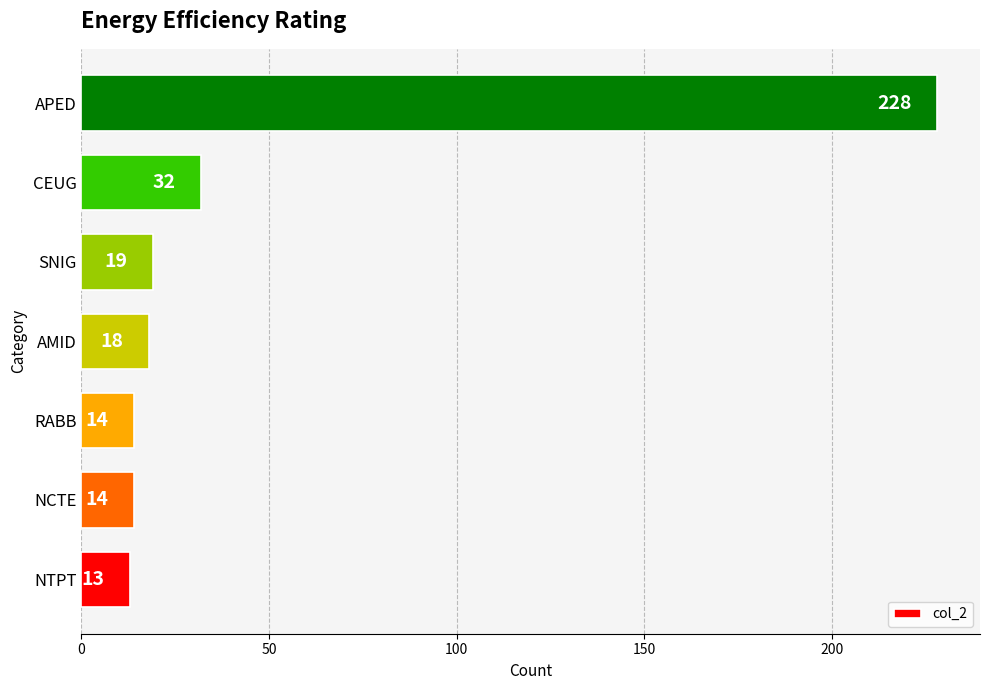

Reading bottom to top, extract all data points from this chart.

NTPT=13	NCTE=14	RABB=14	AMID=18	SNIG=19	CEUG=32	APED=228